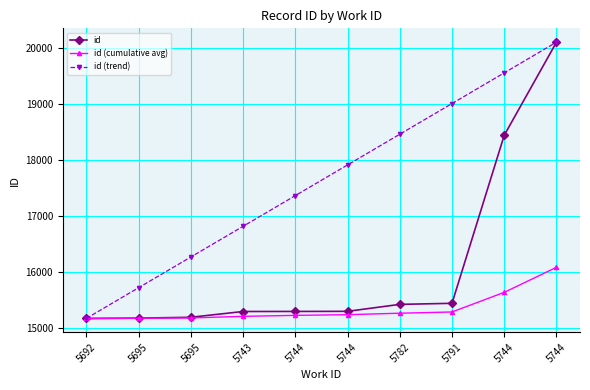

How many values in the id (trend) series exceed 17913?

5